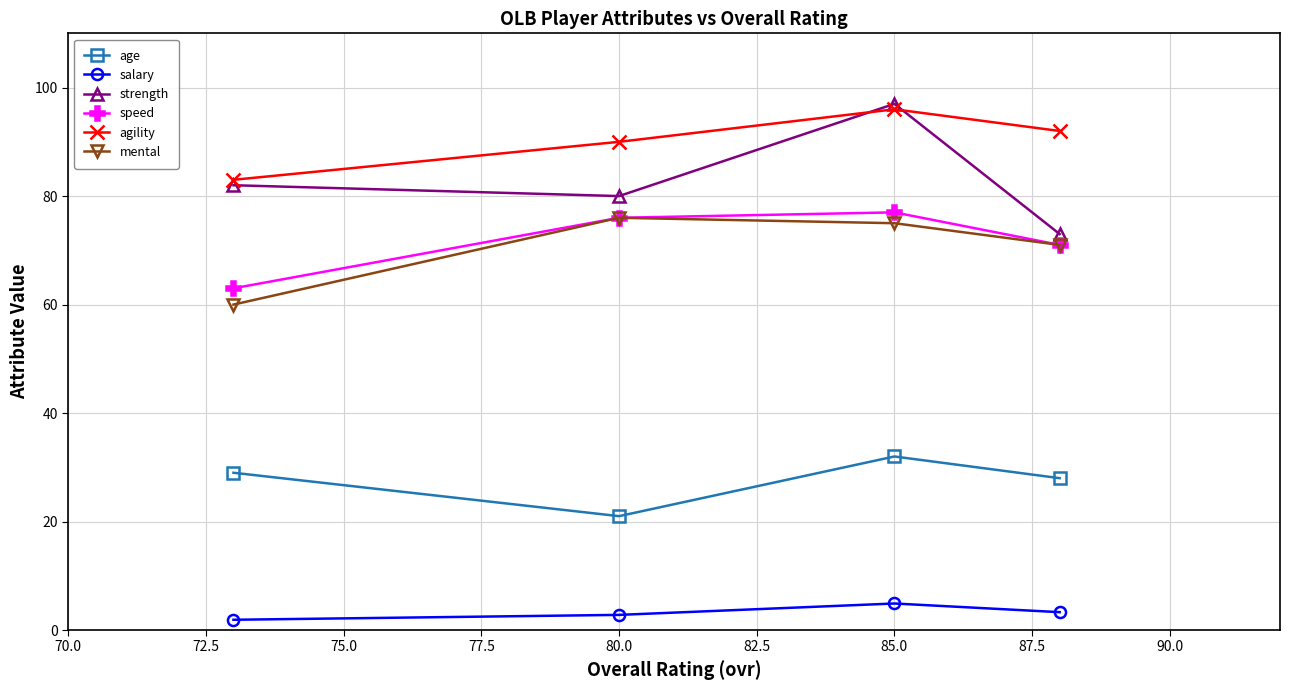

What is the difference between the highest and lowest values at 80.0?

87.2